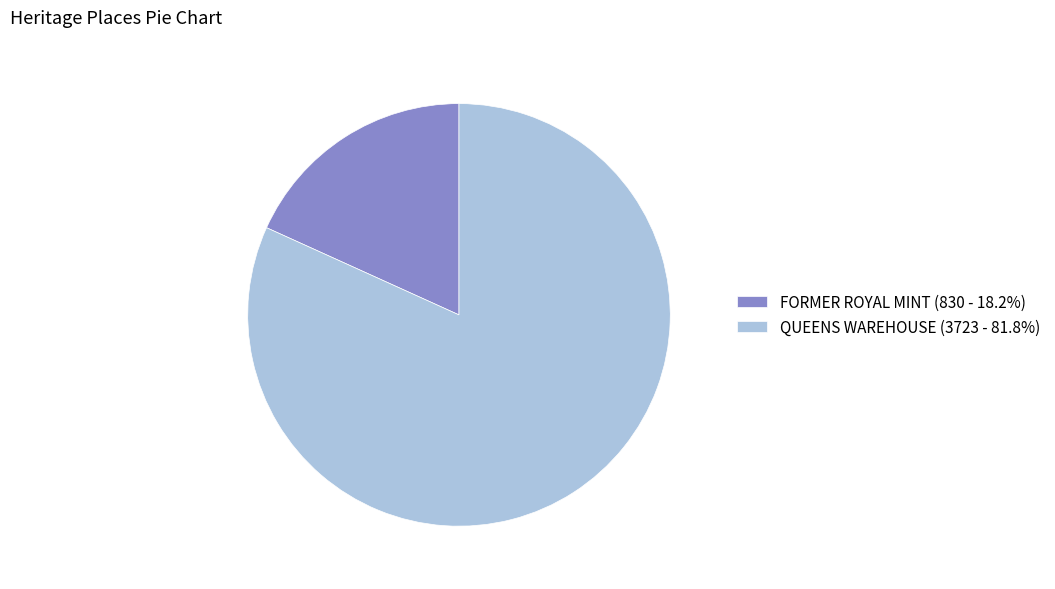

How many slices are in this pie chart?

2